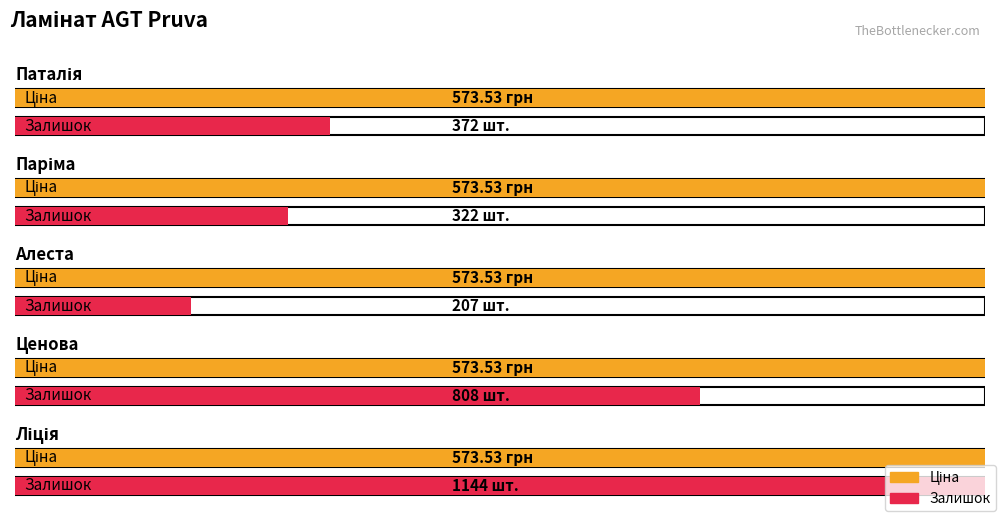

What are all the series names shown in the legend?

Ціна, Залишок